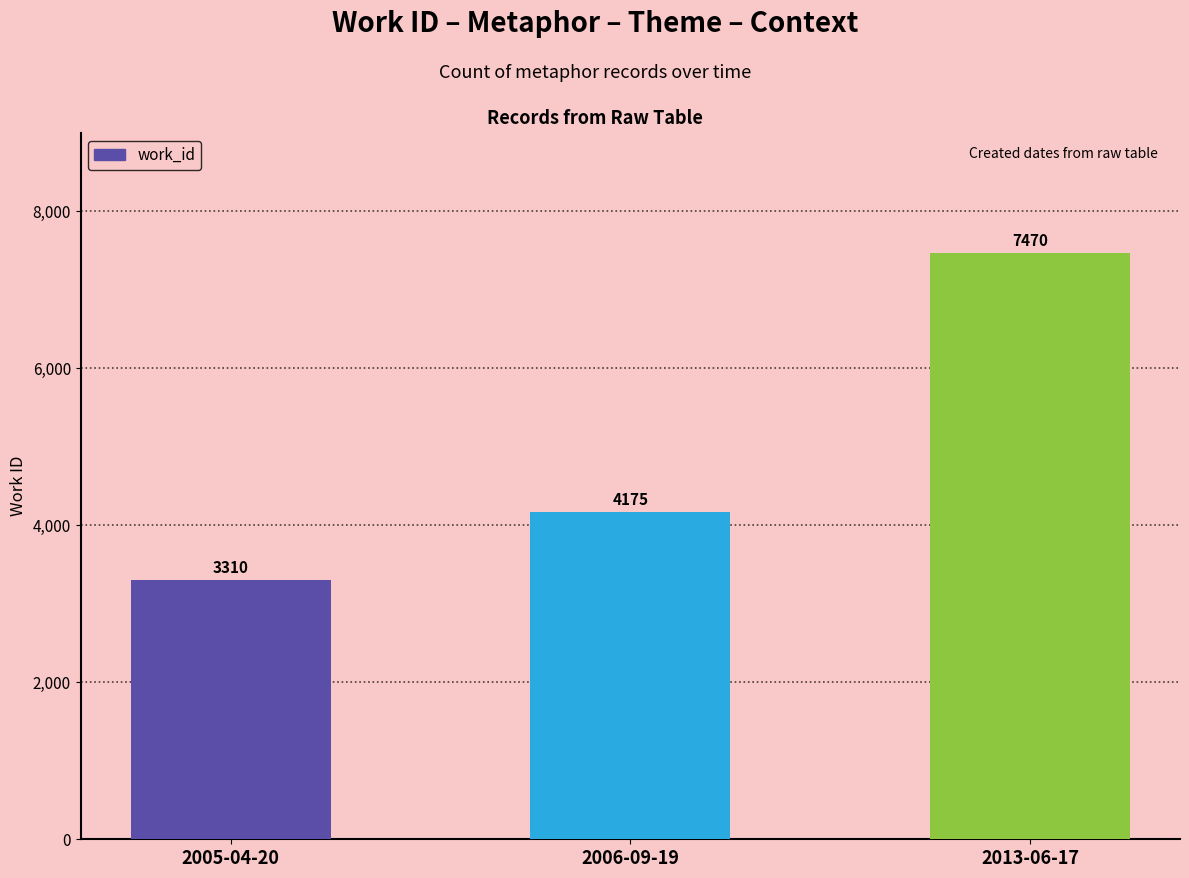

Where is the data nearest to the value 5390?

2006-09-19